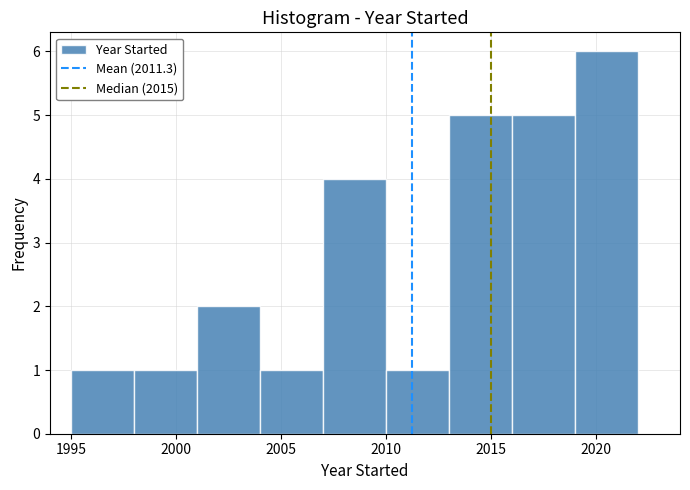

Reading left to right, list every bar in this chart as the range it spans on the x-axis followed by its height. The values are not printed on the chart, so give them approximately, as read against the axis.

1995 to 1998: 1
1998 to 2001: 1
2001 to 2004: 2
2004 to 2007: 1
2007 to 2010: 4
2010 to 2013: 1
2013 to 2016: 5
2016 to 2019: 5
2019 to 2022: 6